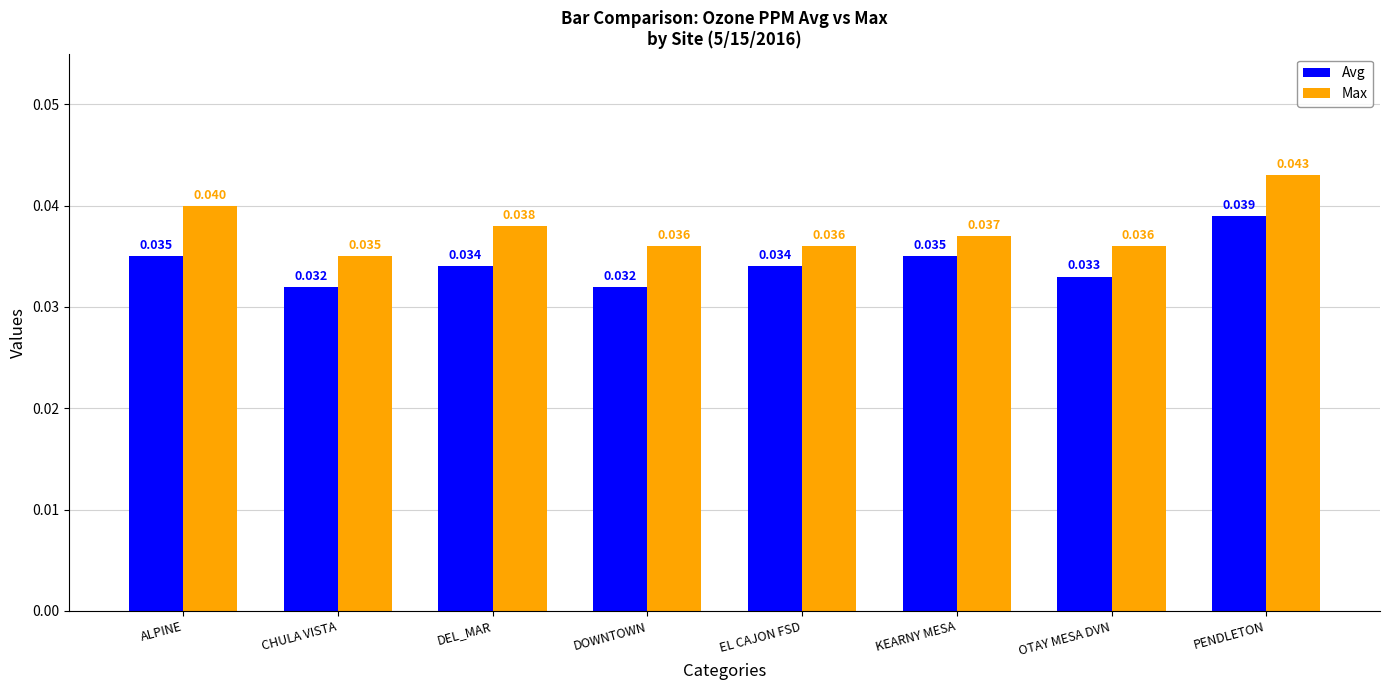

Which series has the largest total across all categories?

Max